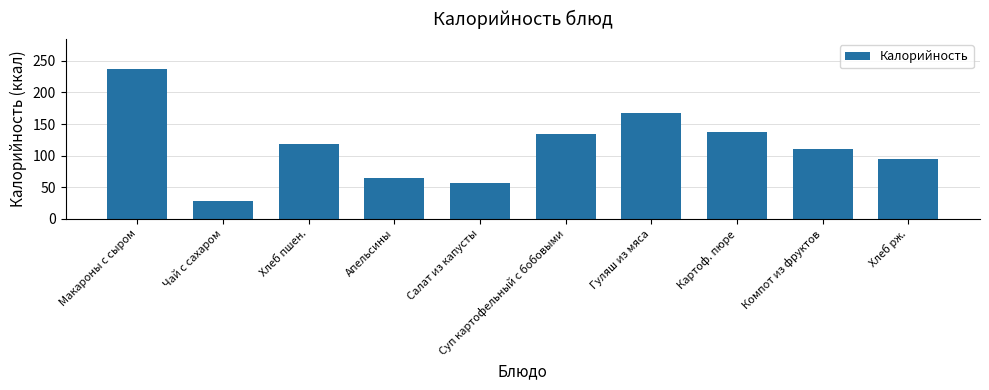

Is it true that the value at Картоф. пюре is 137.2?

True